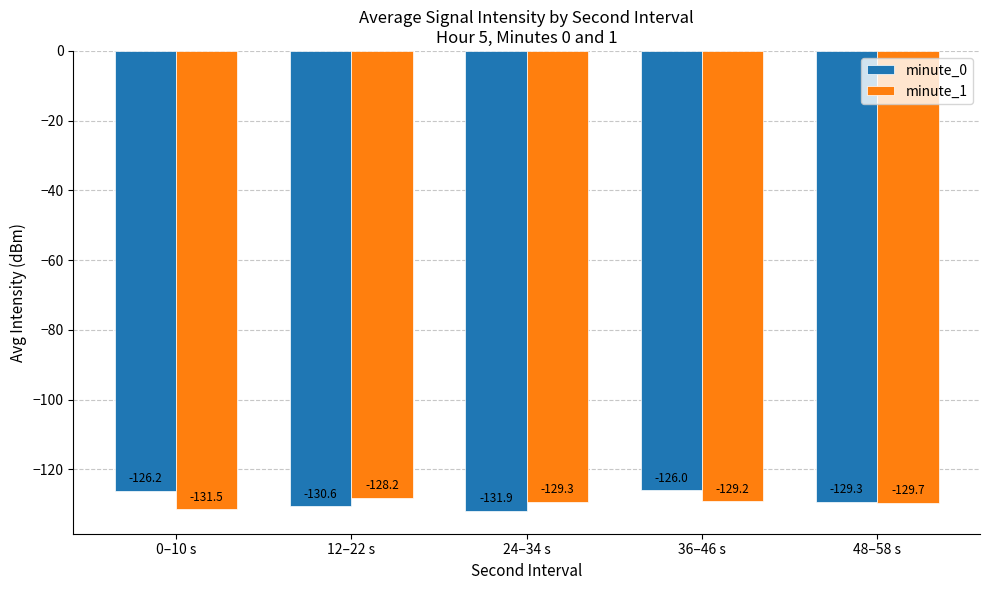

Which series has the largest range (max minus min)?

minute_0